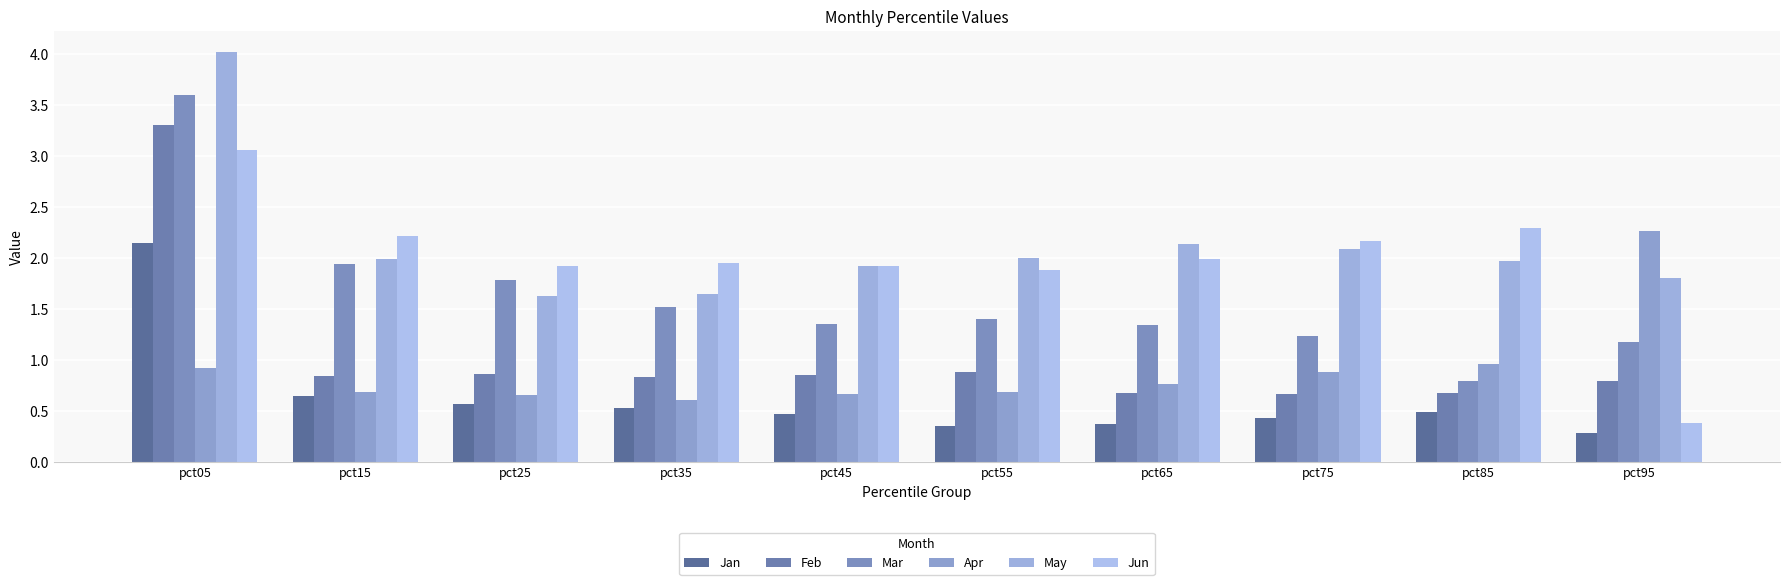

Reading left to right, extract all data points from this chart.

Jan: 2.1	0.6	0.6	0.5	0.5	0.4	0.4	0.4	0.5	0.3
Feb: 3.3	0.8	0.9	0.8	0.9	0.9	0.7	0.7	0.7	0.8
Mar: 3.6	1.9	1.8	1.5	1.4	1.4	1.3	1.2	0.8	1.2
Apr: 0.9	0.7	0.7	0.6	0.7	0.7	0.8	0.9	1.0	2.3
May: 4.0	2.0	1.6	1.6	1.9	2.0	2.1	2.1	2.0	1.8
Jun: 3.1	2.2	1.9	1.9	1.9	1.9	2.0	2.2	2.3	0.4